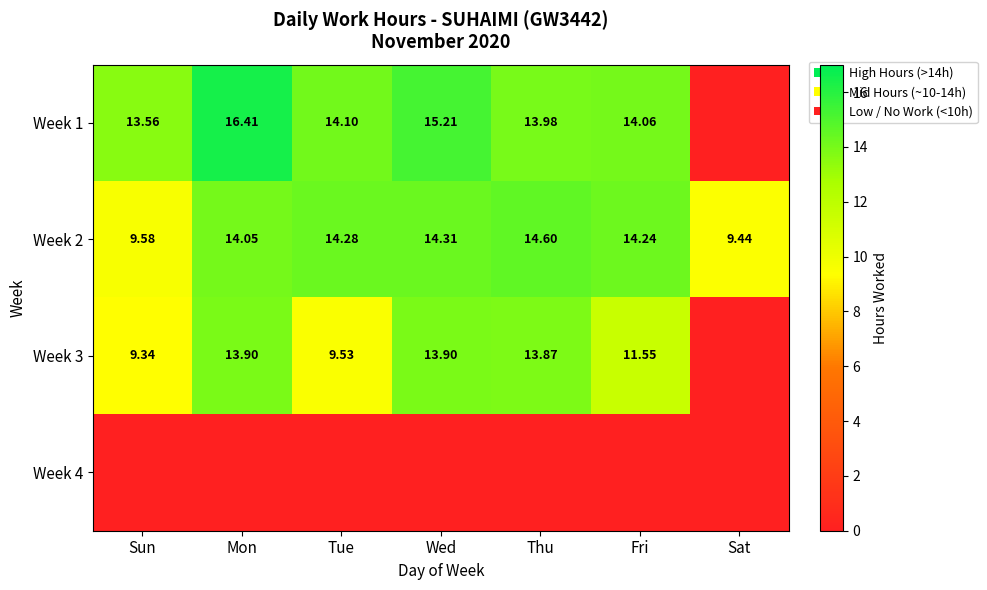

Rank the categories by Week 2 value from highest to lowest.

Thu, Wed, Tue, Fri, Mon, Sun, Sat